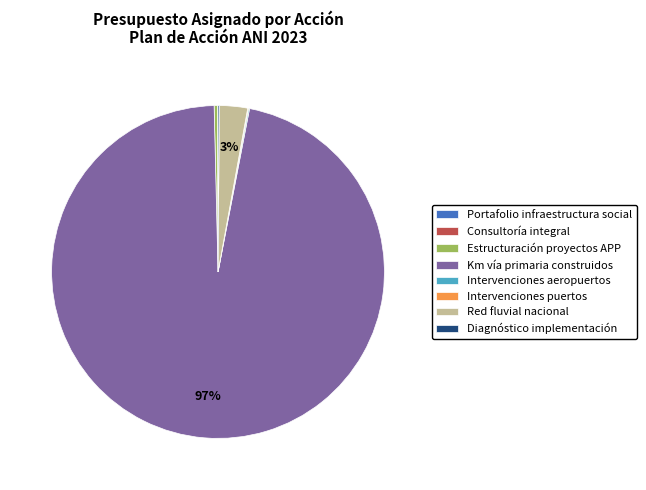

Is it true that Red fluvial nacional is 3% of the pie?

True